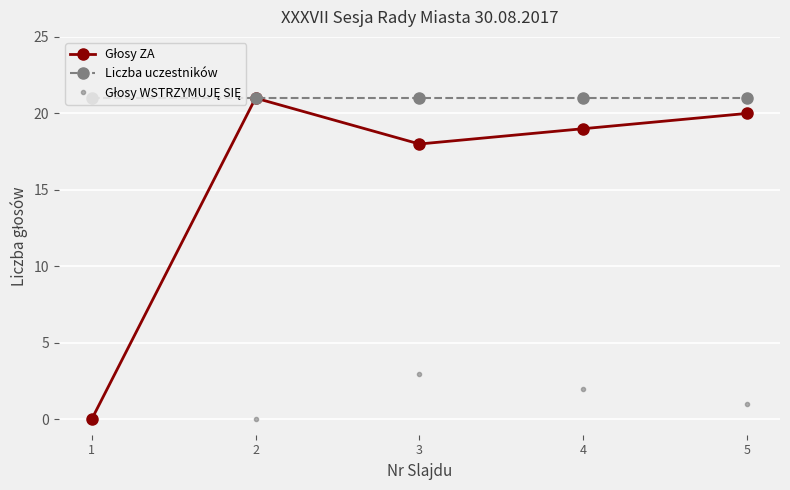

Which series has the largest total across all categories?

Liczba uczestników